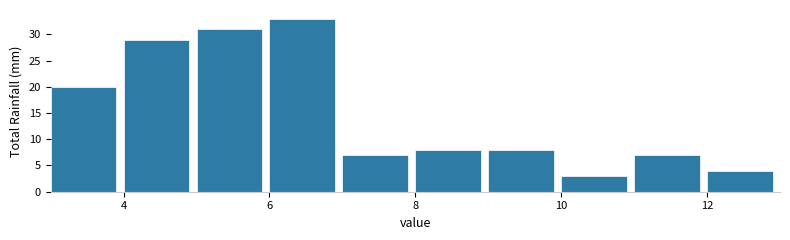

Reading left to right, transcribe this chart: for each bar, give the range it covers on the x-axis and its height. The values are not printed on the chart, so give them approximately, as read against the axis.

3 to 4: 20
4 to 5: 29
5 to 6: 31
6 to 7: 33
7 to 8: 7
8 to 9: 8
9 to 10: 8
10 to 11: 3
11 to 12: 7
12 to 13: 4